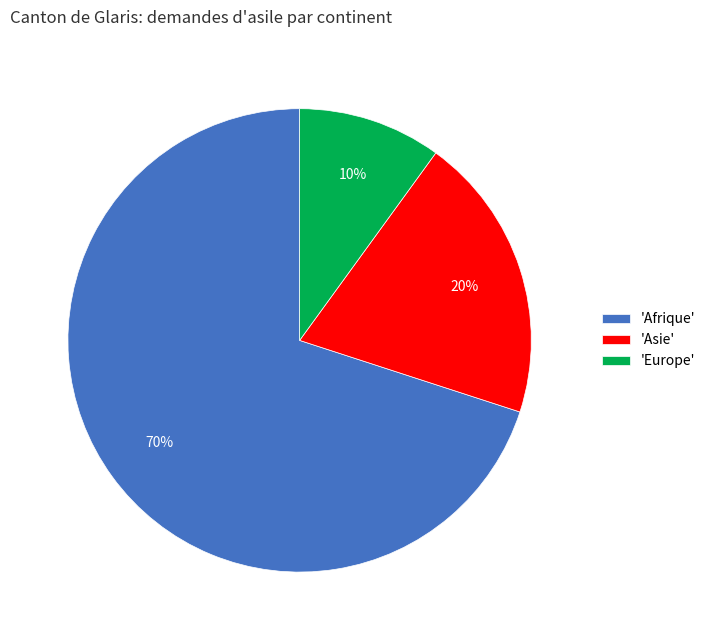

How many slices are in this pie chart?

3